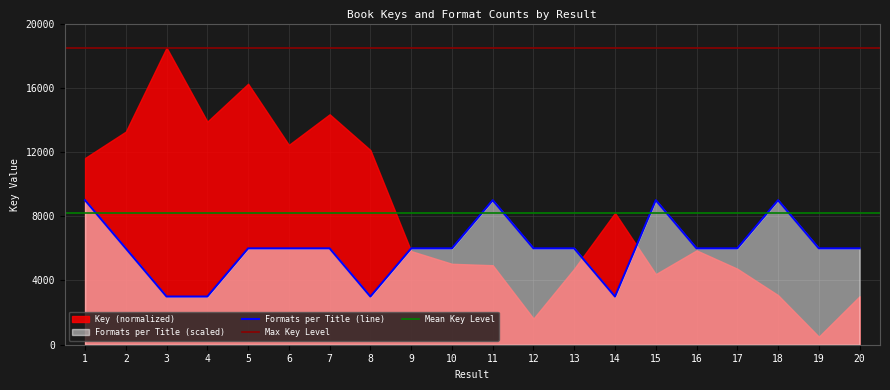

How many points are higher than both their immediate neighbors (excluding endpoints)?

3